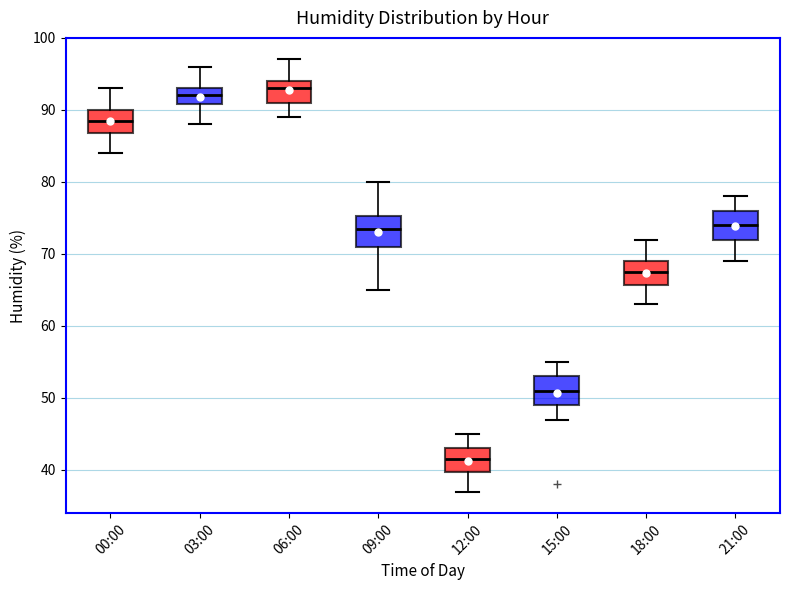

Where does the median line of the box for 06:00 sit on the y-axis? The values are not printed on the chart, so give them approximately, as read against the axis.

93